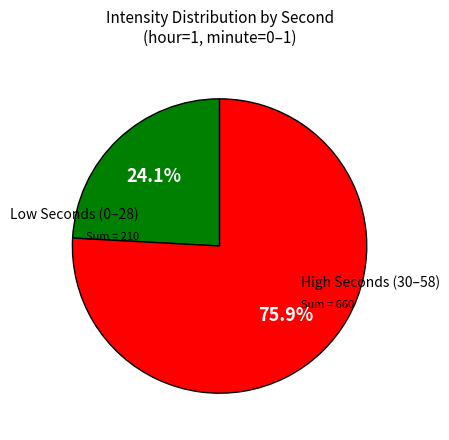

Is there any slice that represents more than half of the pie?

Yes